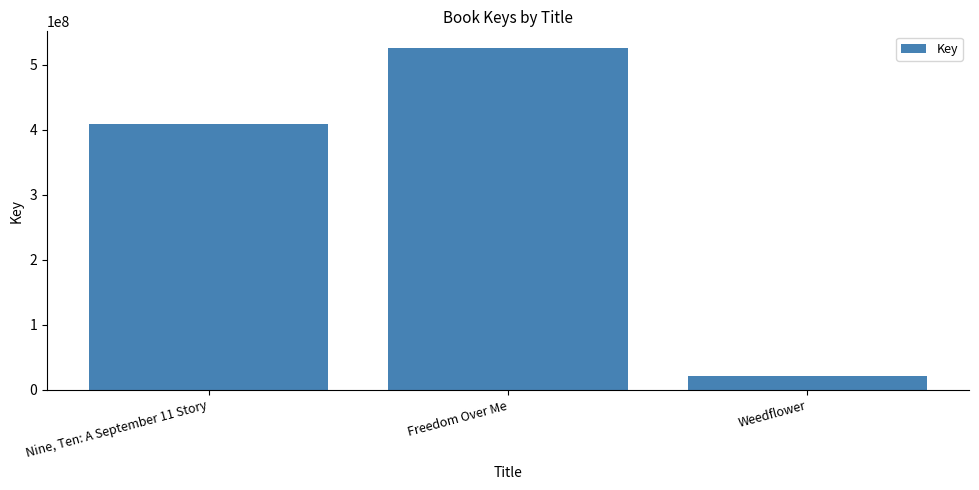

What is the change in value from Nine, Ten: A September 11 Story to Weedflower?

-387927932